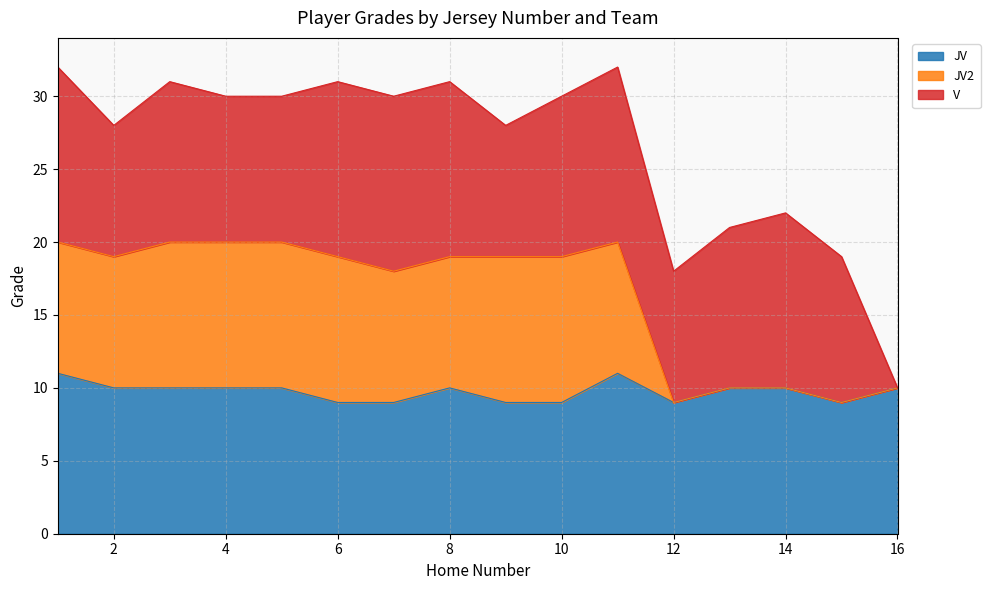

How many lines are shown in the chart?

3